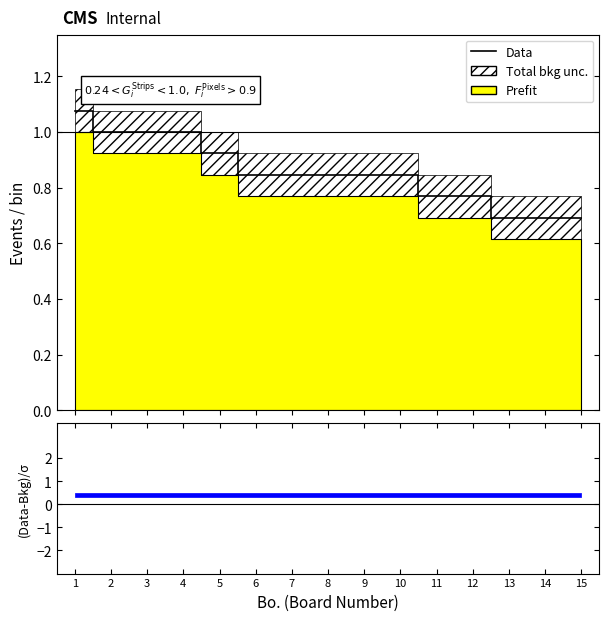

Count the values in the range 0 to 1.

14